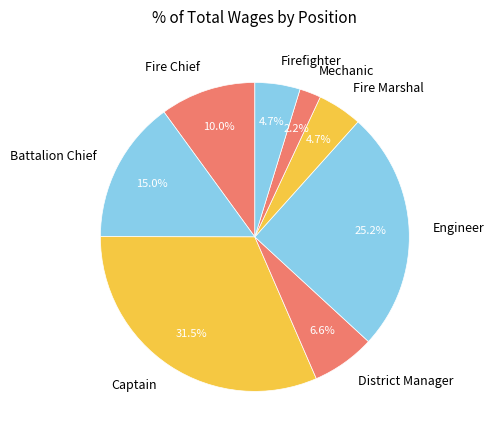

Between Captain and Firefighter, which is larger?

Captain